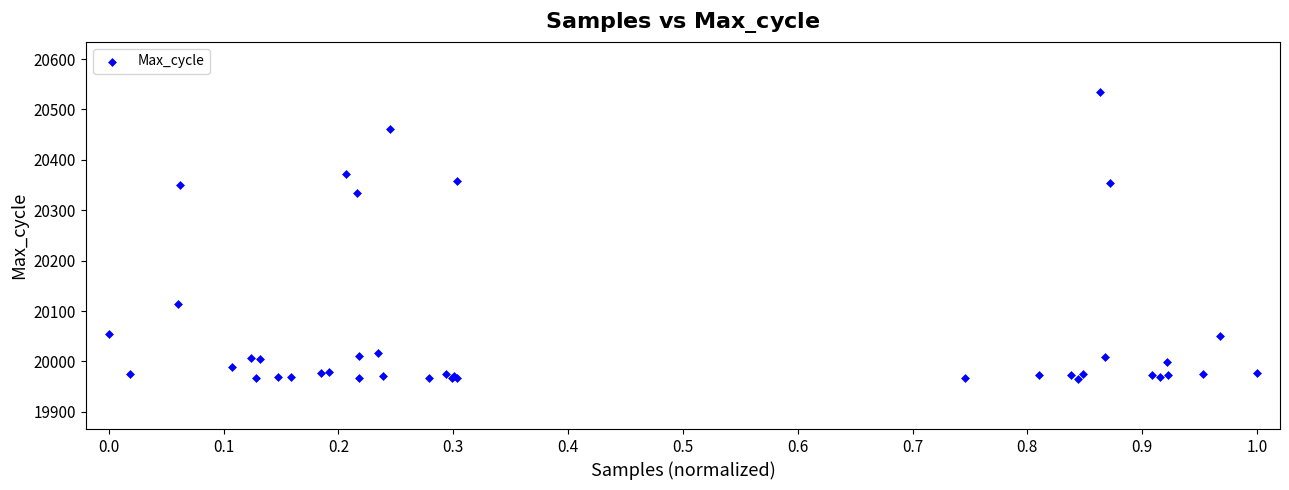

What Y value in the scatter plot is closest to 20250?

20335